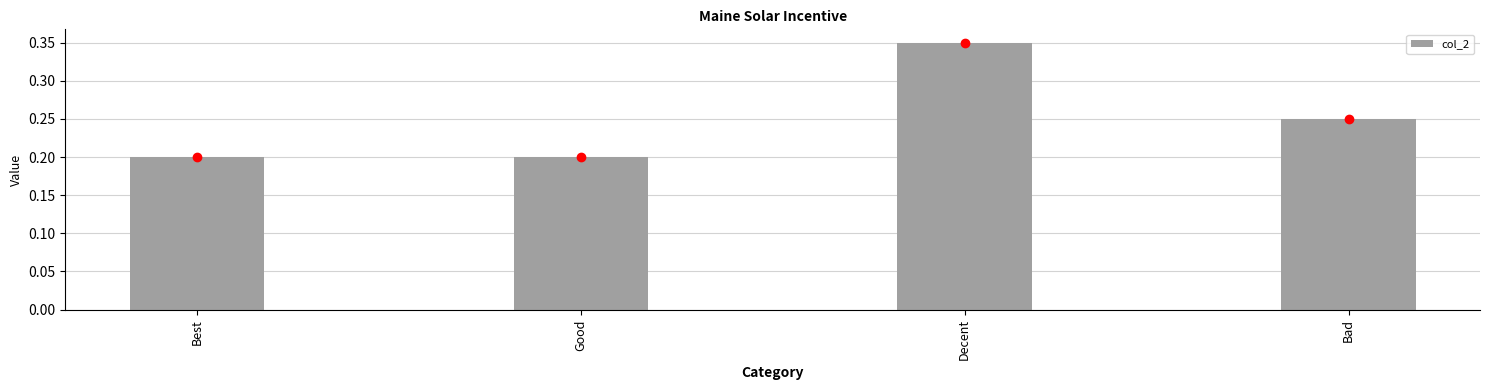

What is the sum of all values?

1.0